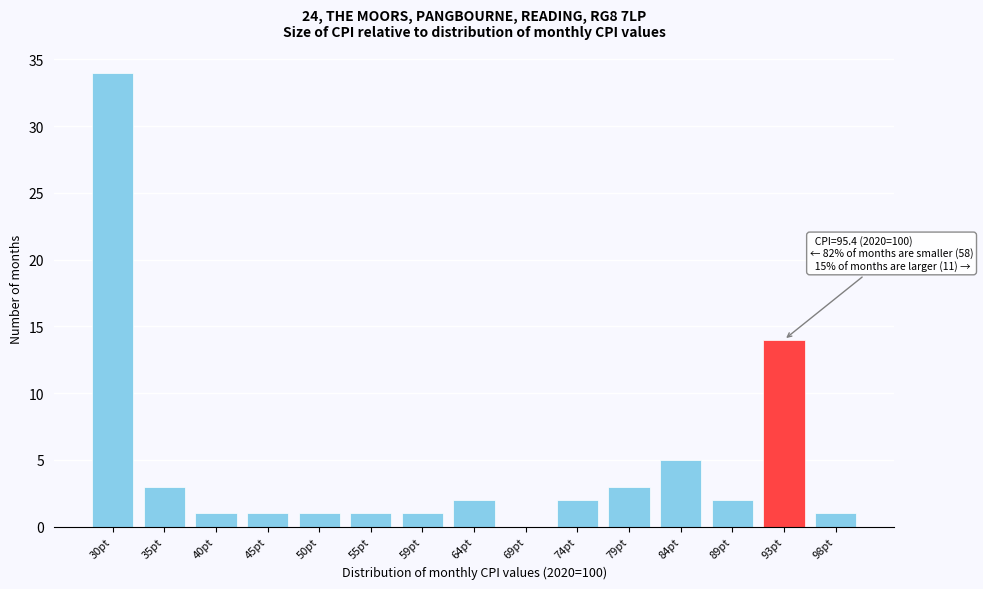

Reading right to left, transcribe all the data shown in this chart.

98pt=1	93pt=14	89pt=2	84pt=5	79pt=3	74pt=2	69pt=0	64pt=2	59pt=1	55pt=1	50pt=1	45pt=1	40pt=1	35pt=3	30pt=34